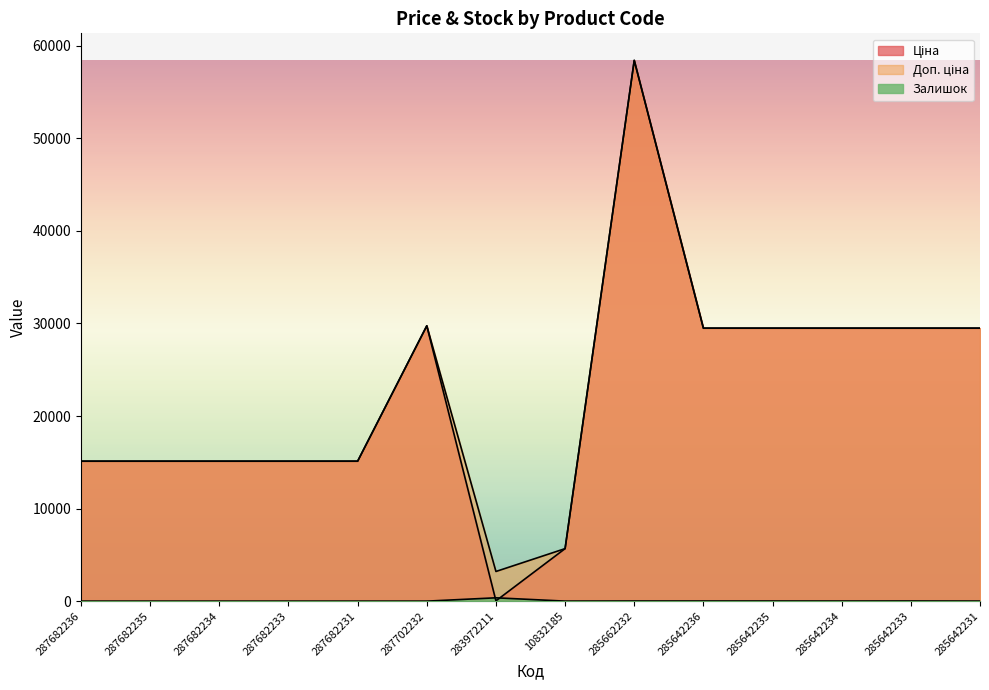

What is the greatest value displayed?

58426.5